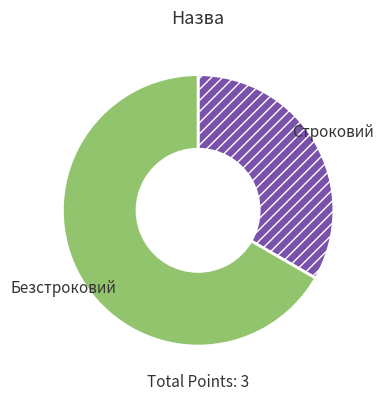

What is the ratio of the value at Строковий to the value at Безстроковий?

0.5